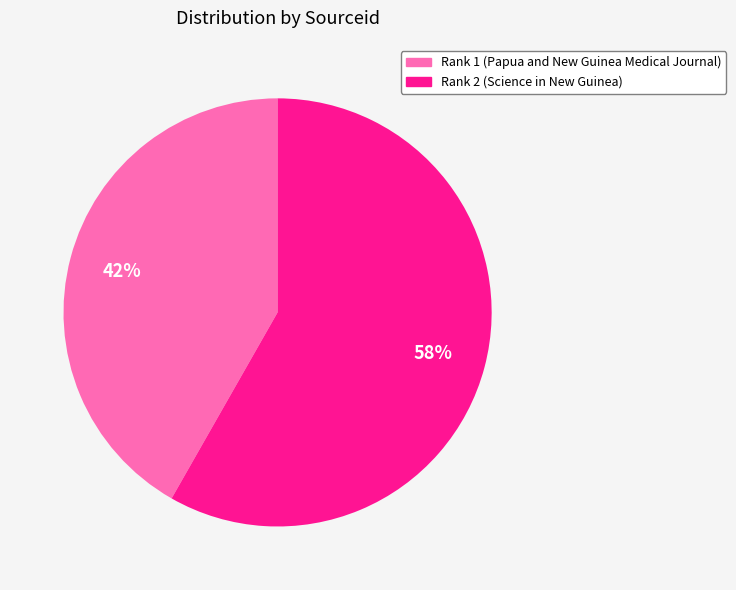

What is the largest slice in the pie chart?

Rank 2 (Science in New Guinea)